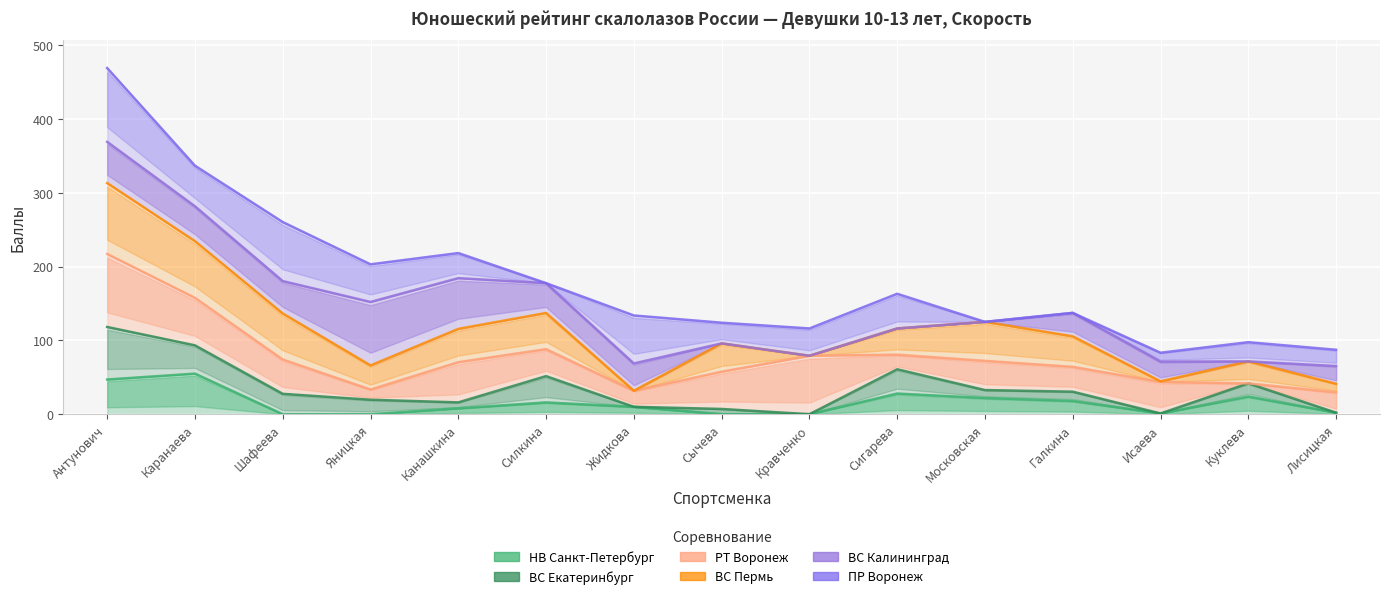

Reading right to left, extract all data points from this chart.

НВ Санкт-Петербург: Лисицкая=2.0	Куклева=24.0	Исаева=1.0	Галкина=18.0	Московская=22.0	Сигарева=28.0	Кравченко=0.0	Сычева=0.0	Жидкова=10.0	Силкина=16.0	Канашкина=8.0	Яницкая=0.0	Шафеева=0.0	Каранаева=55.0	Антунович=47.0
ВС Екатеринбург: Лисицкая=2.0	Куклева=41.8	Исаева=1.0	Галкина=30.5	Московская=32.7	Сигарева=60.9	Кравченко=0.0	Сычева=7.1	Жидкова=10.0	Силкина=51.6	Канашкина=16.0	Яницкая=19.6	Шафеева=27.6	Каранаева=93.3	Антунович=118.2
РТ Воронеж: Лисицкая=29.7	Куклева=41.8	Исаева=43.6	Галкина=64.2	Московская=72.3	Сигарева=80.7	Кравченко=79.2	Сычева=57.6	Жидкова=31.8	Силкина=88.2	Канашкина=70.5	Яницкая=33.5	Шафеева=74.1	Каранаева=157.7	Антунович=217.2
ВС Пермь: Лисицкая=41.2	Куклева=71.6	Исаева=44.6	Галкина=105.5	Московская=125.1	Сигарева=116.2	Кравченко=79.2	Сычева=96.0	Жидкова=31.8	Силкина=137.2	Канашкина=115.6	Яницкая=66.1	Шафеева=136.5	Каранаева=234.5	Антунович=313.2
ВС Калининград: Лисицкая=65.3	Куклева=71.6	Исаева=71.3	Галкина=137.3	Московская=125.1	Сигарева=116.2	Кравченко=79.2	Сычева=96.0	Жидкова=68.8	Силкина=177.6	Канашкина=184.4	Яницкая=152.1	Шафеева=180.4	Каранаева=281.8	Антунович=369.1
ПР Воронеж: Лисицкая=87.3	Куклева=97.6	Исаева=83.3	Галкина=137.3	Московская=125.1	Сигарева=163.2	Кравченко=116.2	Сычева=124.0	Жидкова=133.8	Силкина=177.6	Канашкина=218.4	Яницкая=203.1	Шафеева=260.4	Каранаева=336.8	Антунович=469.1